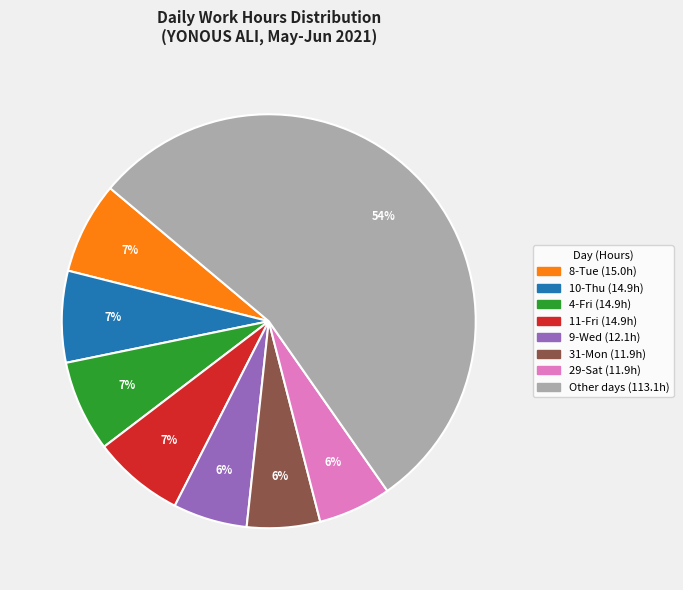

To the nearest percent, what is the difference between the largest and smallest slice percentages?

48%